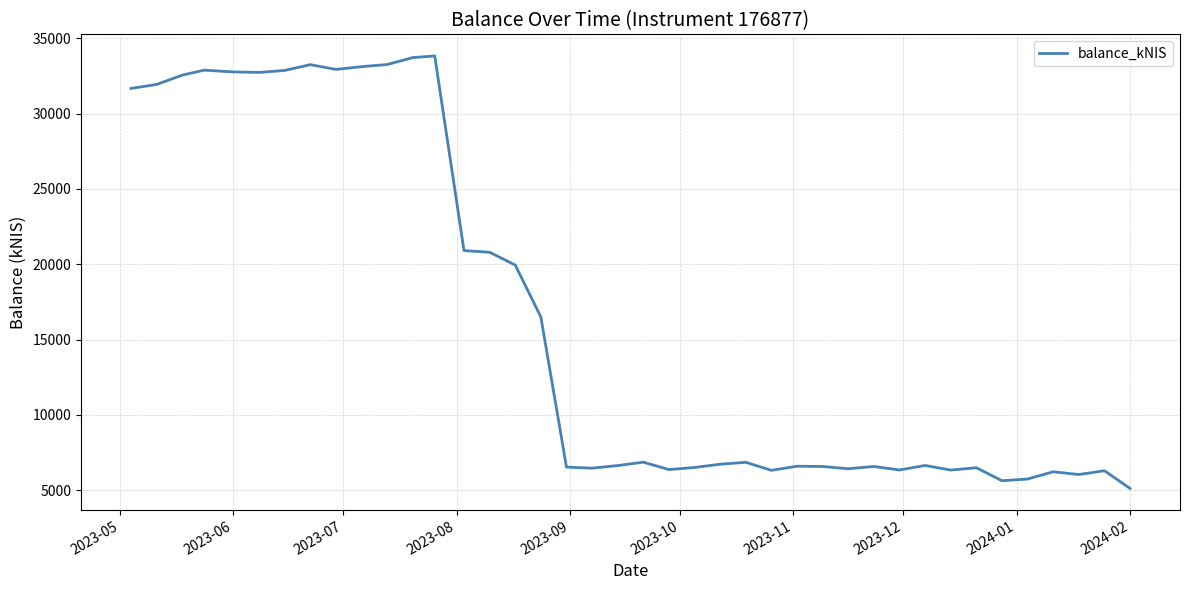

What is the smallest value displayed?

5110.8